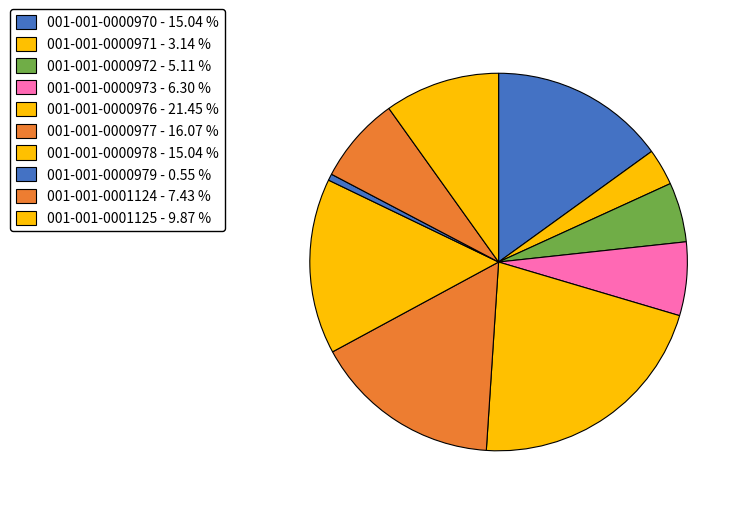

To the nearest percent, what is the difference between the 001-001-0000971 and 001-001-0000970 slice percentages?

12%